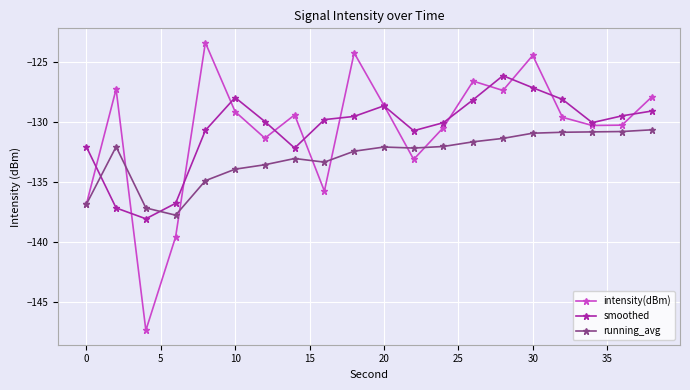

What is the maximum value for intensity(dBm)?

-123.4